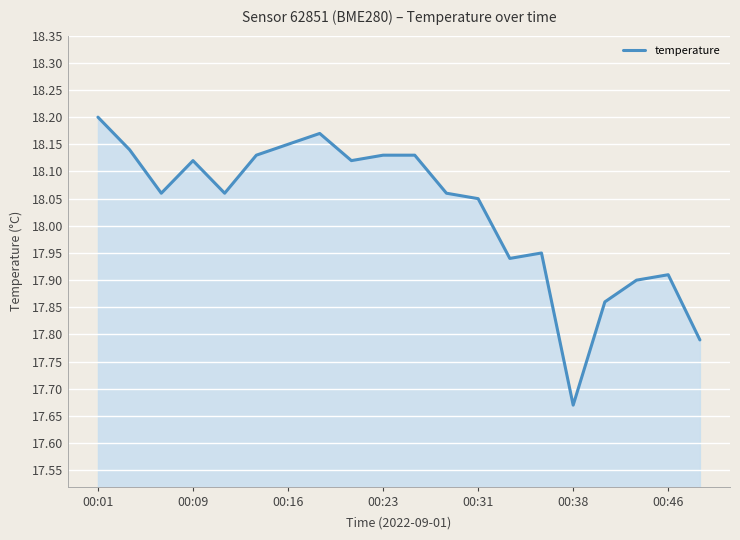

What is the difference between the maximum and minimum values?

0.5